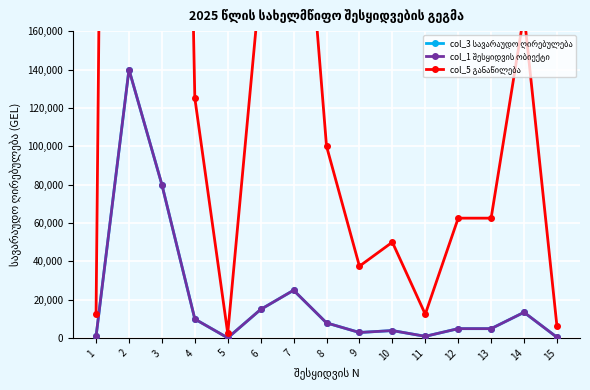

Where does the col_1 შესყიდვის ობიექტი series first go above 5000?

2